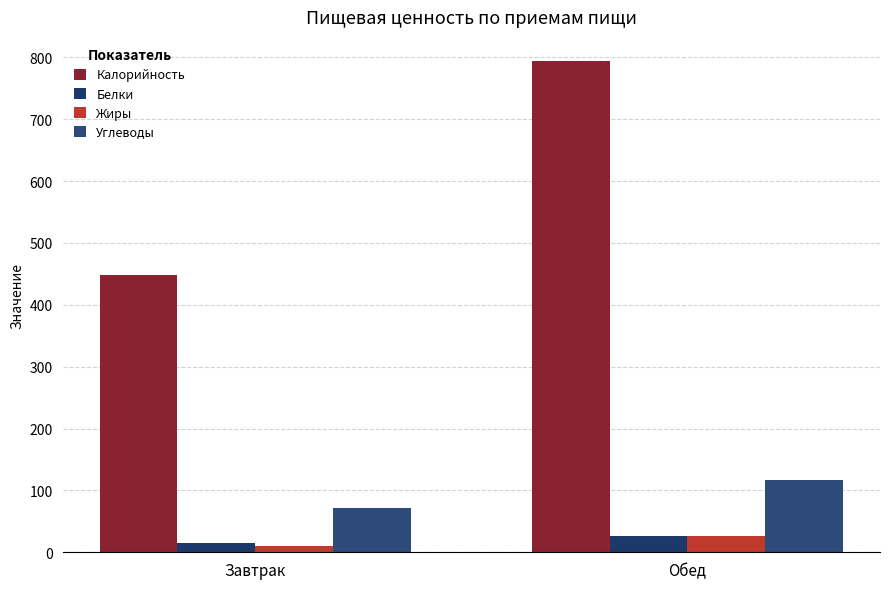

Does the chart contain any negative values?

No